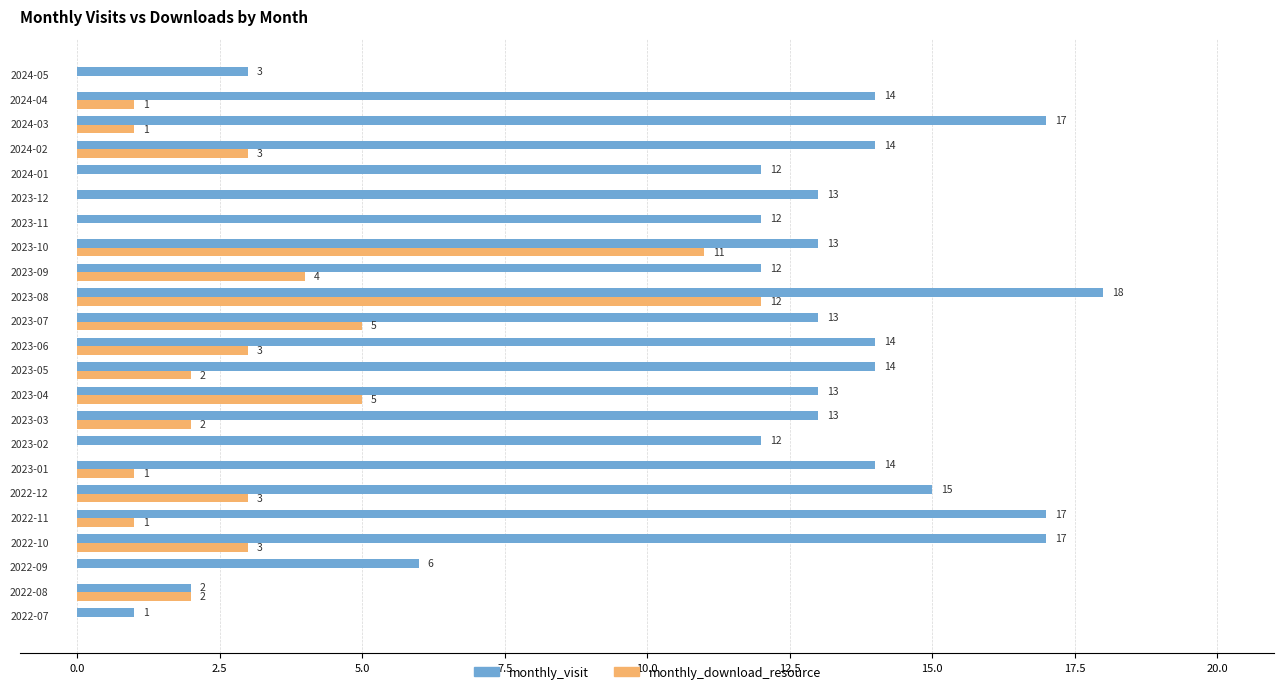

What is the sum of all monthly_visit values?

279